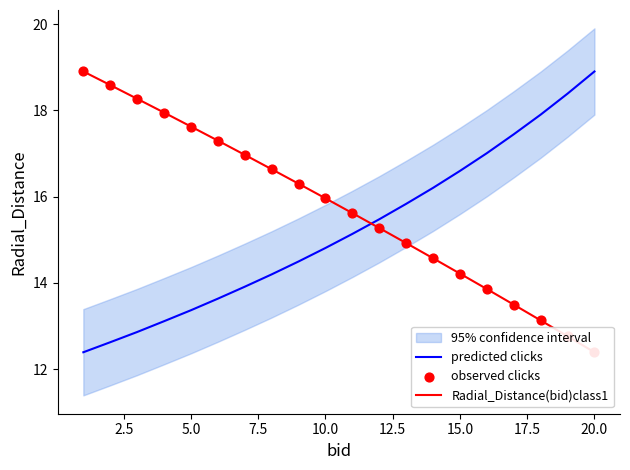

Which series has the largest total across all categories?

Radial_Distance(bid)class1